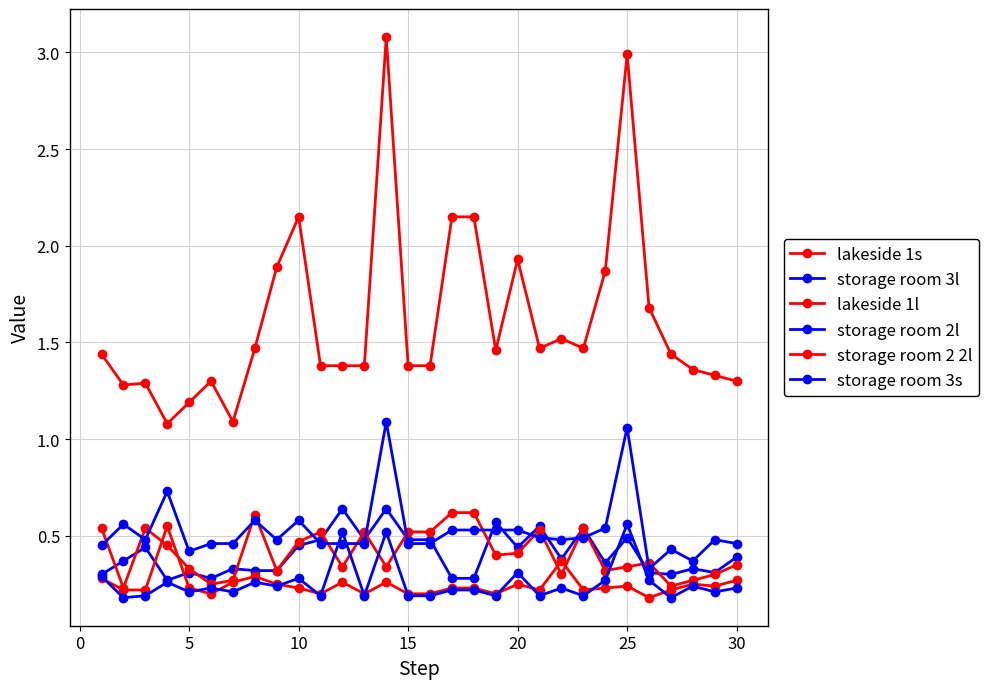

True or false: lakeside 1l and lakeside 1s intersect in this chart.

False